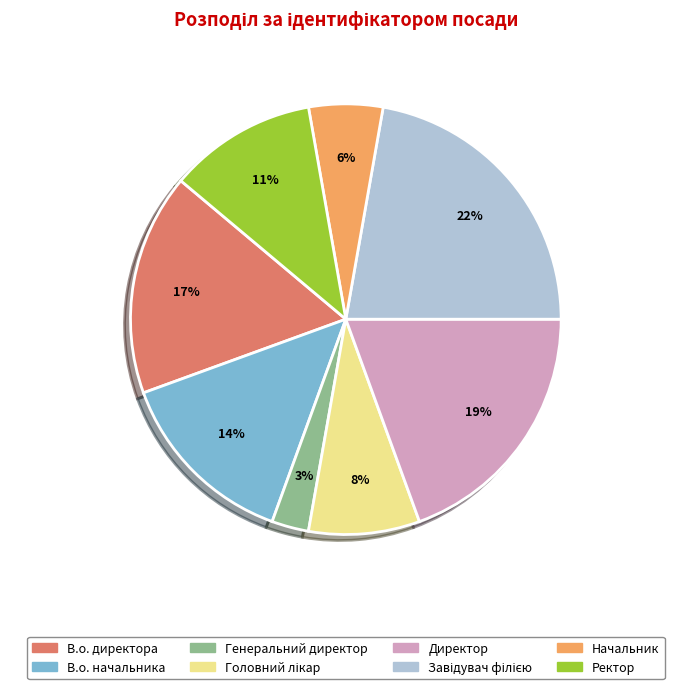

Combined, do В.о. директора and Генеральний директор account for over 50%?

No